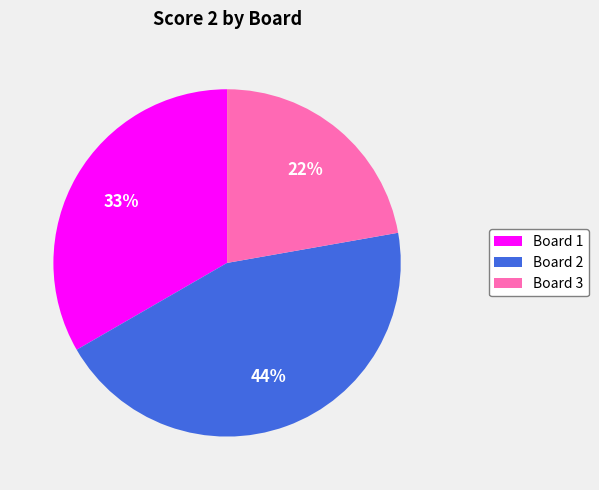

Is there any slice that represents more than half of the pie?

No